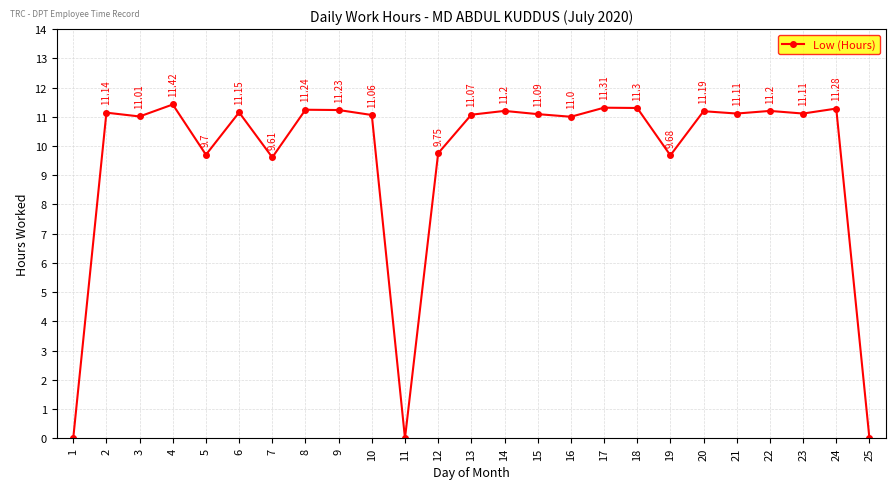

What is the difference between the maximum and minimum values?

11.4